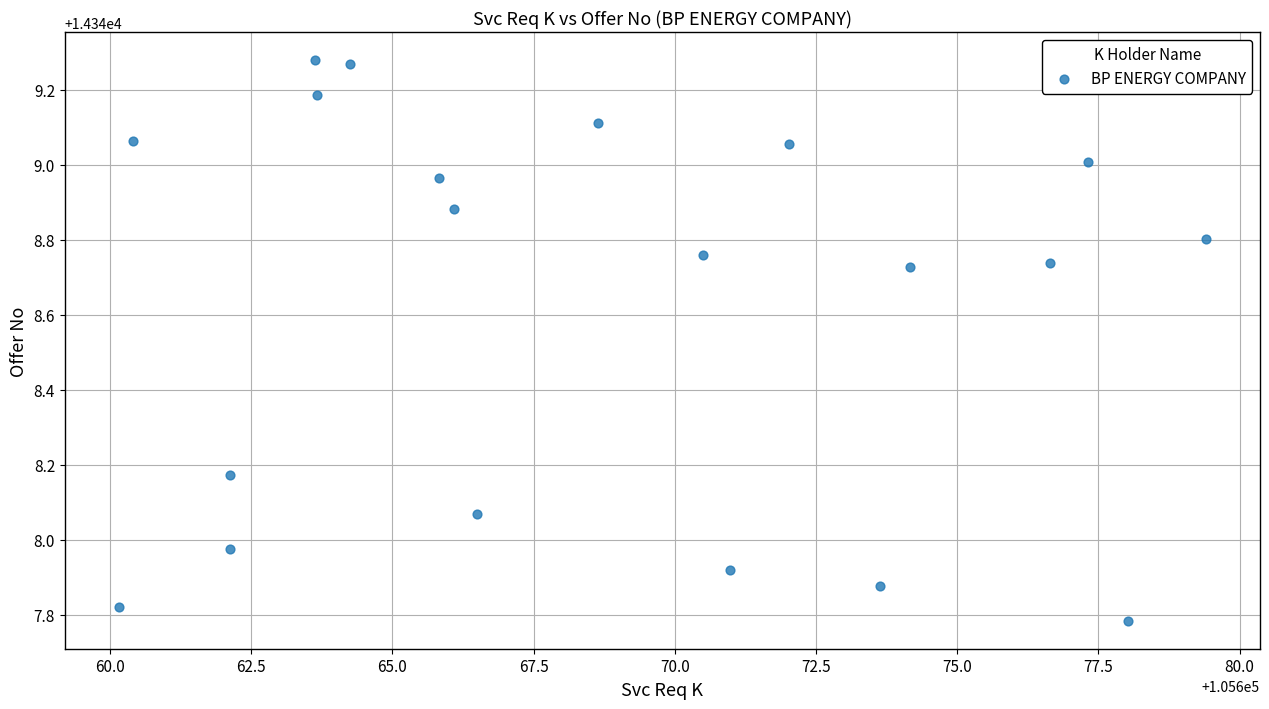

What is the range of X values (max minus min)?

19.2